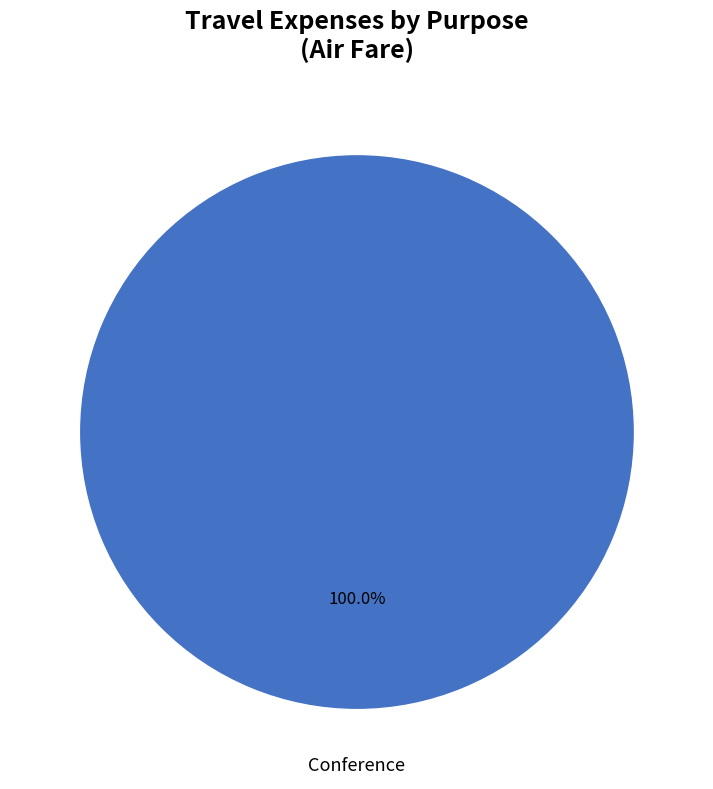

Does any single category account for the majority?

Yes